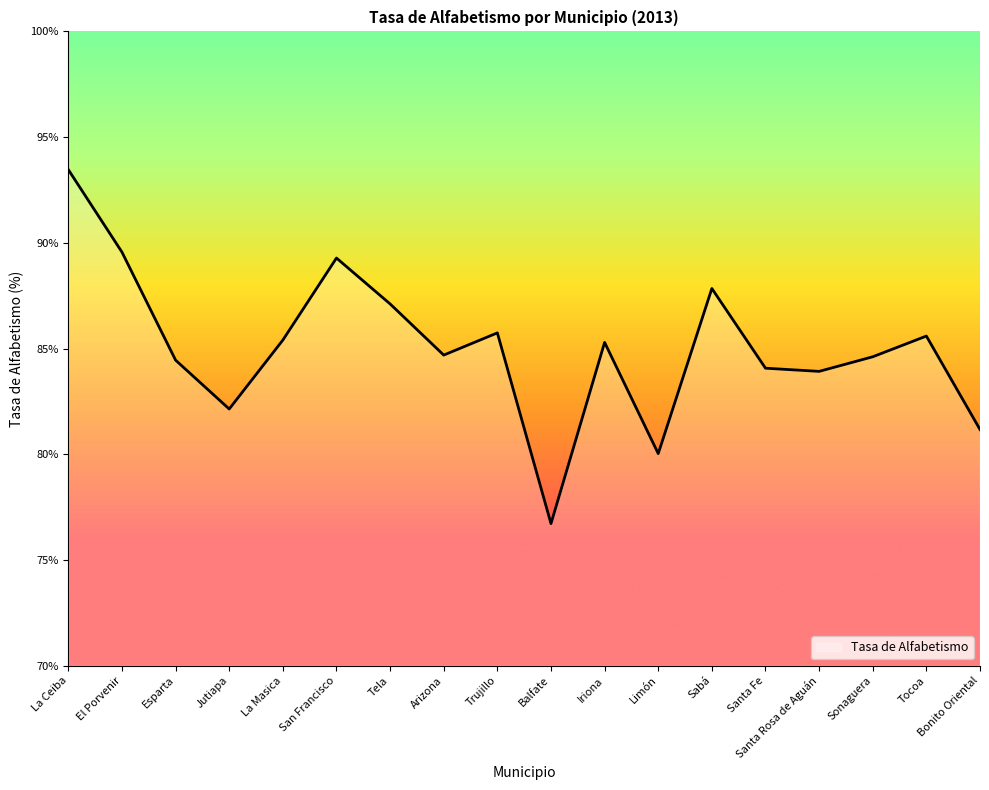

What is the maximum value shown in the chart?

93.5